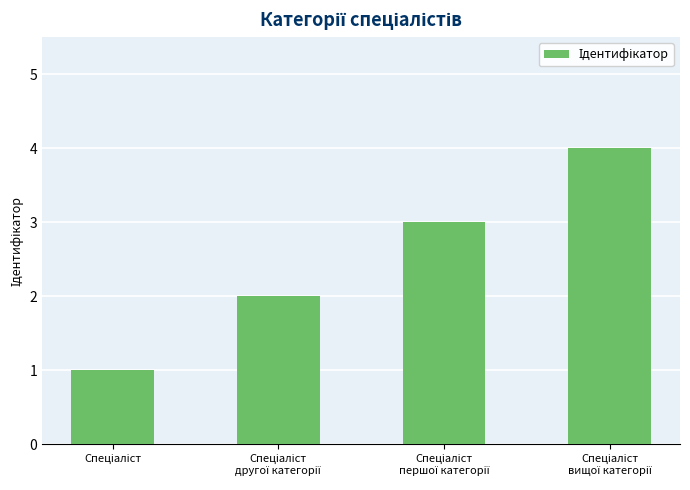

What is the greatest value displayed?

4